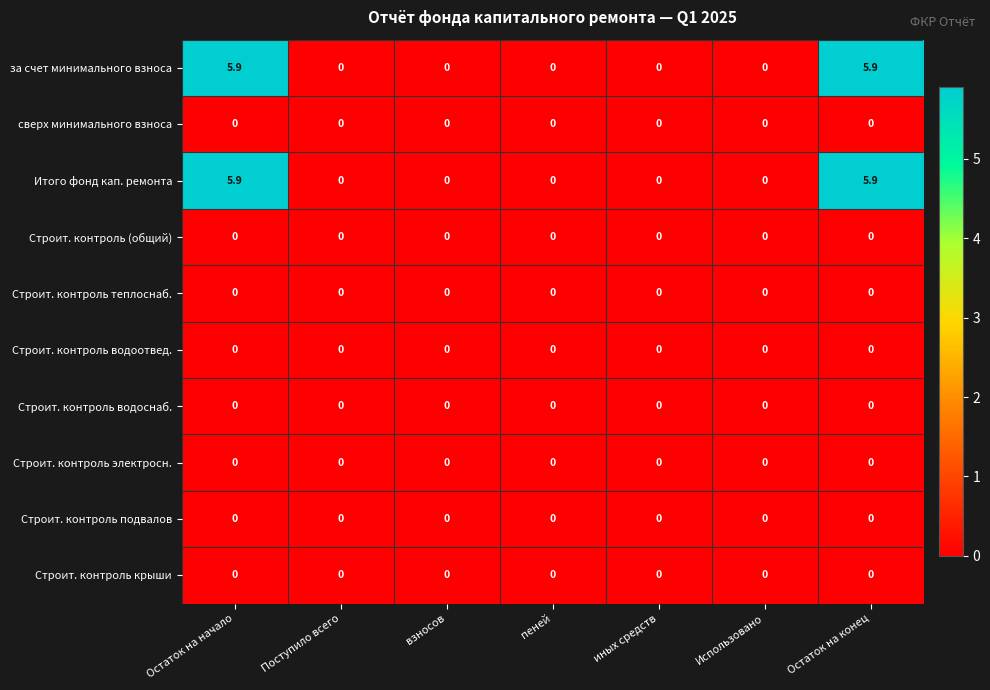

What is the average value of the за счет минимального взноса series?

1.7